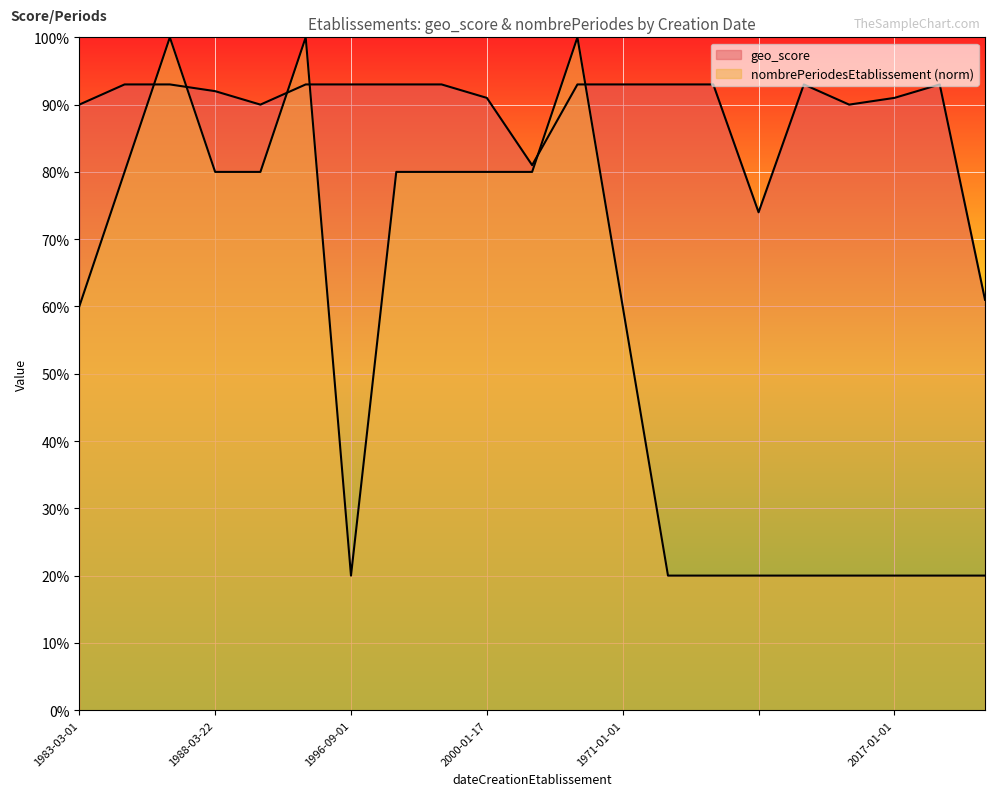

In nombrePeriodesEtablissement, how many points are lower than both neighbors (excluding endpoints)?

1